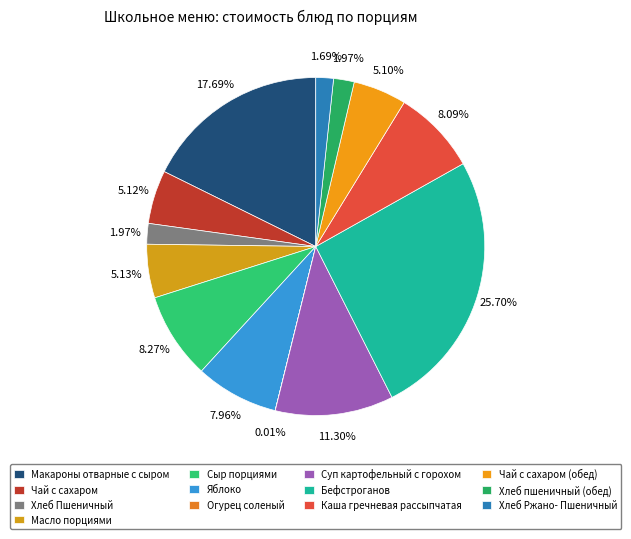

How much of the chart is everything except Хлеб пшеничный (обед)?

98.0%